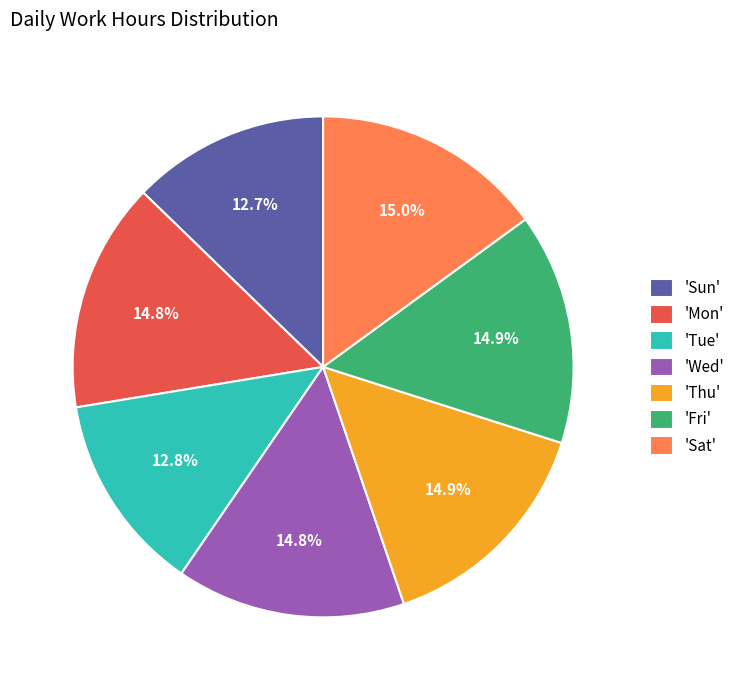

What is the ratio of the value at 'Wed' to the value at 'Mon'?

1.0